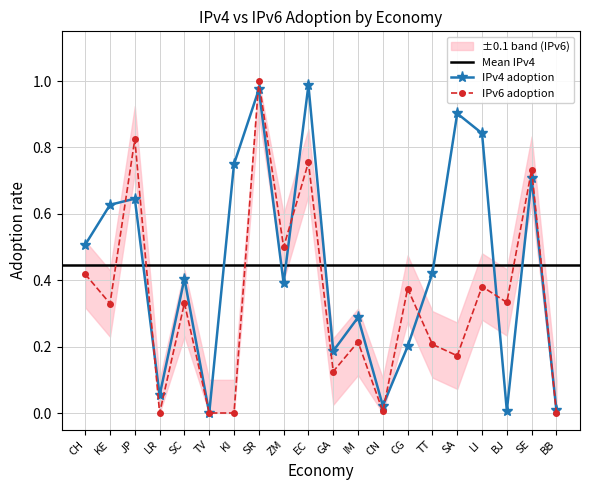

Where is IPv4 adoption nearest to the value 0?

TV